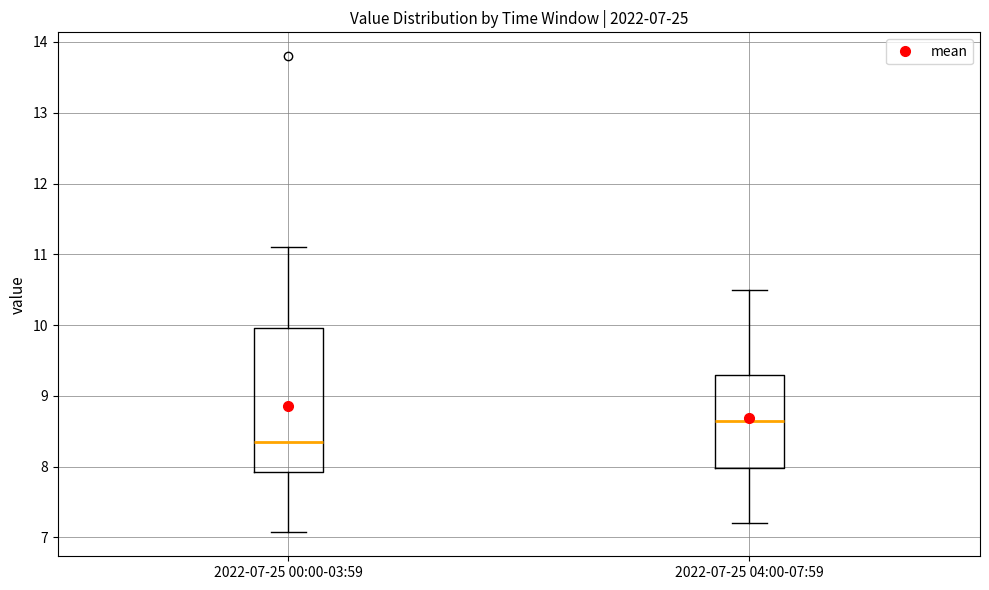

Which box is the tallest, from its lower edge to its upper edge?

2022-07-25 00:00-03:59